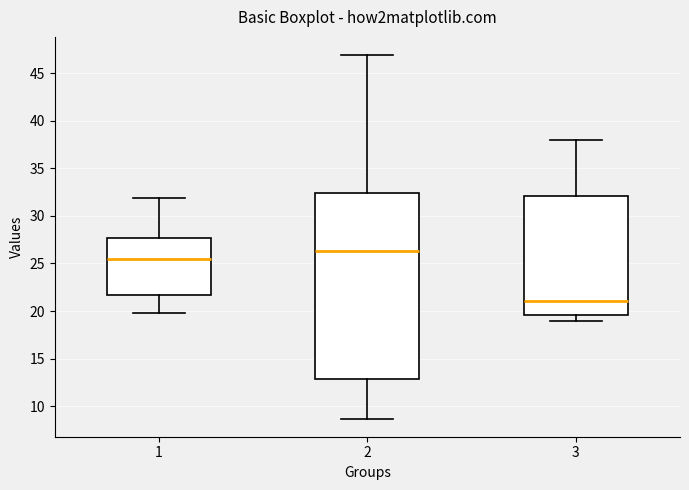

Reading left to right, transcribe this box plot: for each box, give where its median line is, the range the box spans, and where its two whiskers end, as read against the y-axis. The values are not printed on the chart, so give them approximately, as read against the axis.

1: median 25.5, box 21.5 to 27.5, whiskers 20.0 to 32.0
2: median 26.5, box 13.0 to 32.5, whiskers 8.5 to 47.0
3: median 21.0, box 19.5 to 32.0, whiskers 19.0 to 38.0